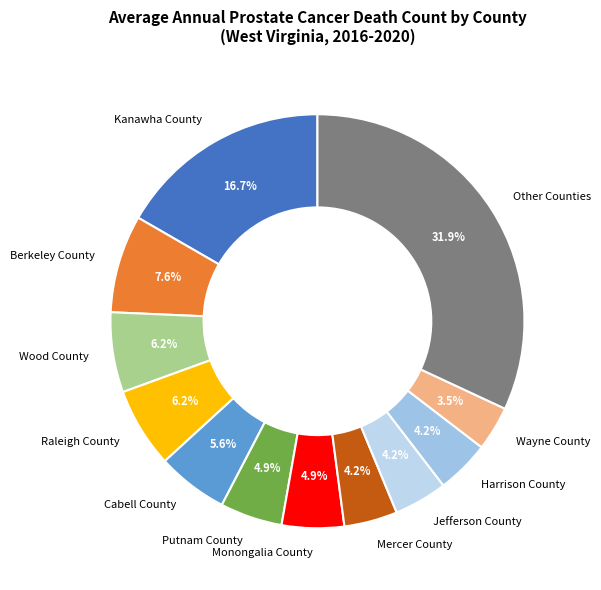

Does any single category account for the majority?

No